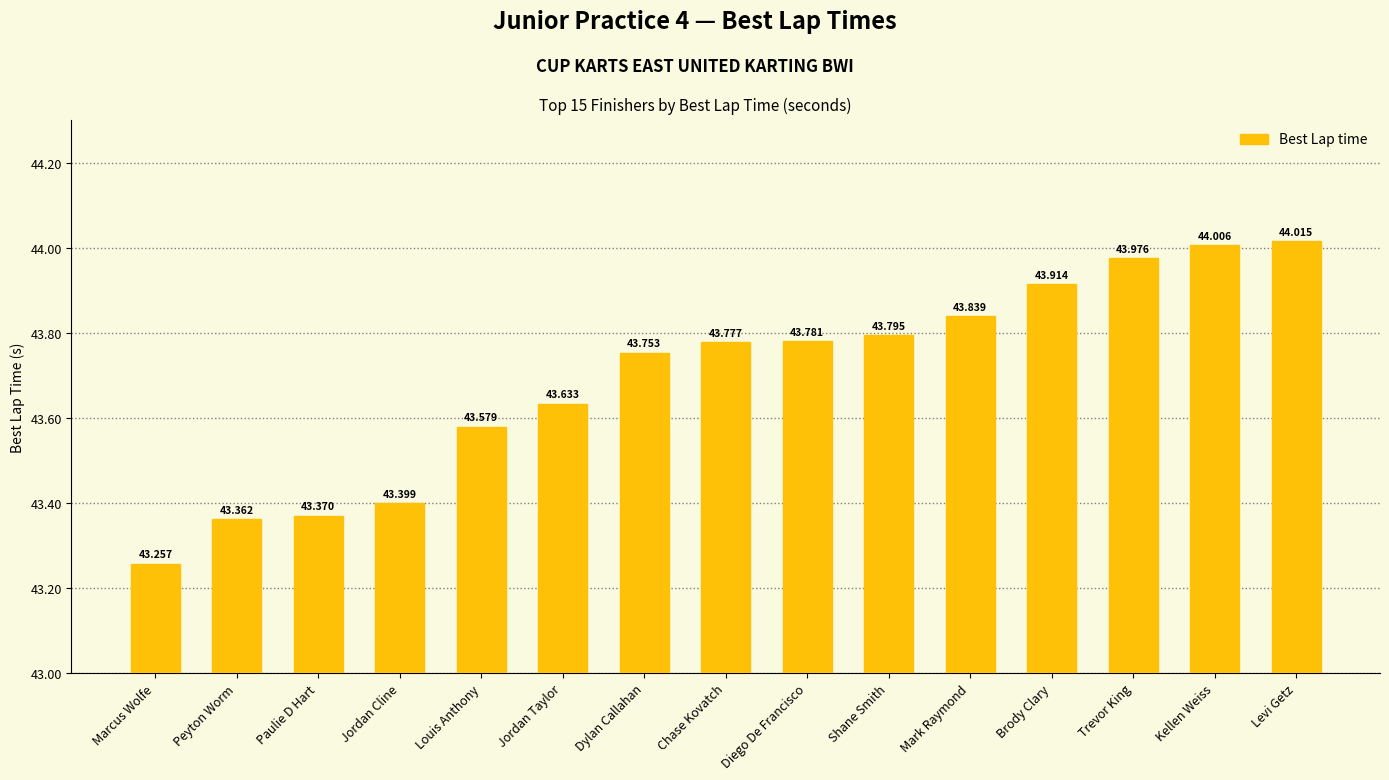

List the labels in order of value, smallest first.

Marcus Wolfe, Peyton Worm, Paulie D Hart, Jordan Cline, Louis Anthony, Jordan Taylor, Dylan Callahan, Chase Kovatch, Diego De Francisco, Shane Smith, Mark Raymond, Brody Clary, Trevor King, Kellen Weiss, Levi Getz